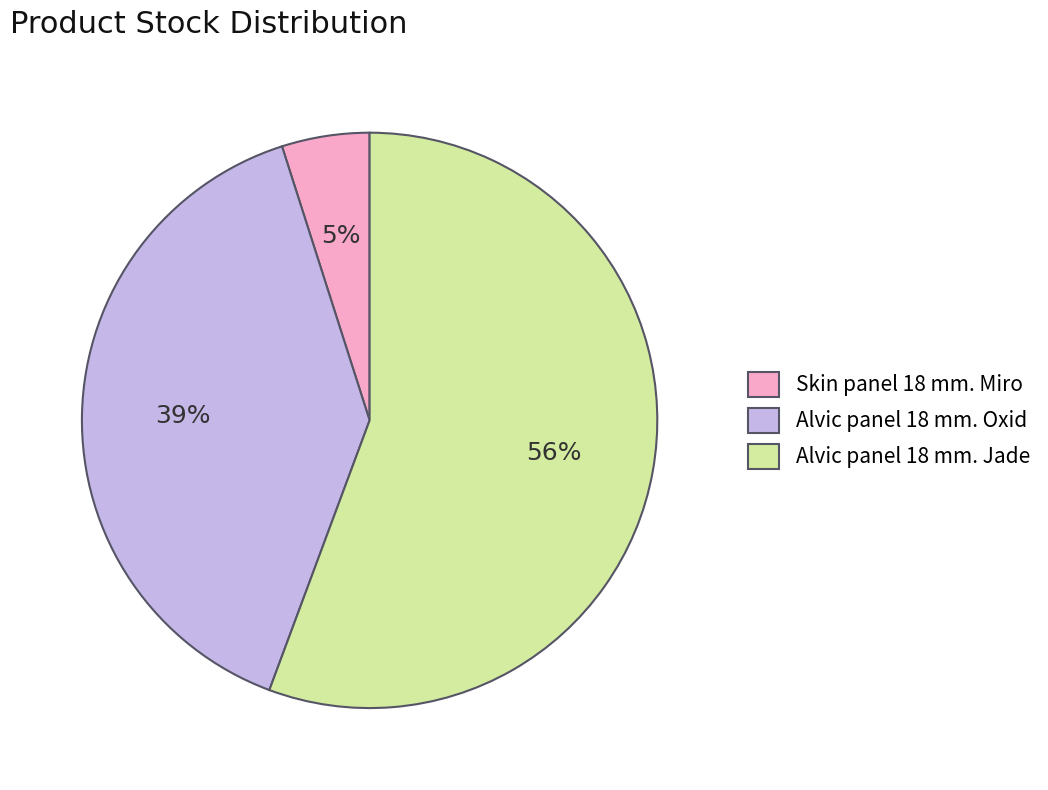

Does Skin panel 18 mm. Miro represent more than half of the total?

No